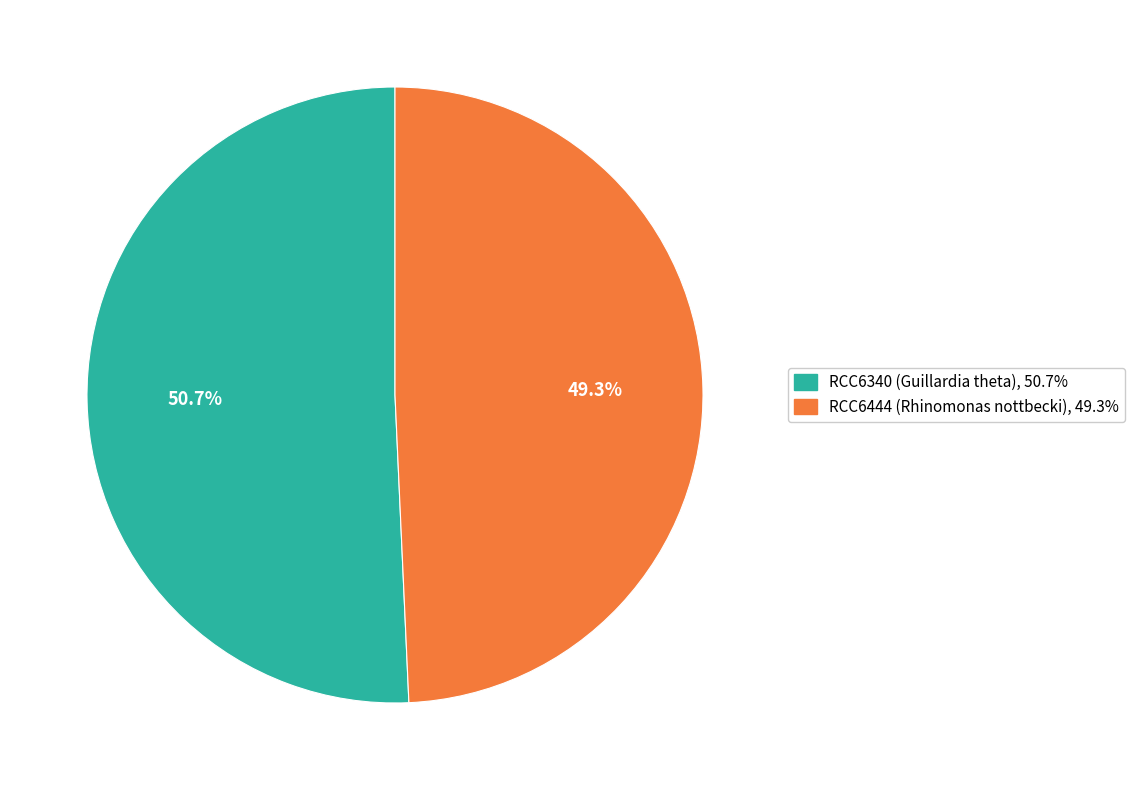

What percentage is NOT represented by RCC6444 (Rhinomonas nottbecki)?

50.7%